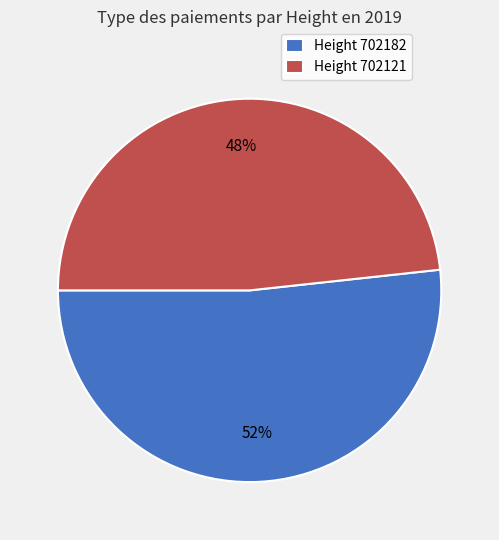

Rank the categories by value from lowest to highest.

Height 702121, Height 702182